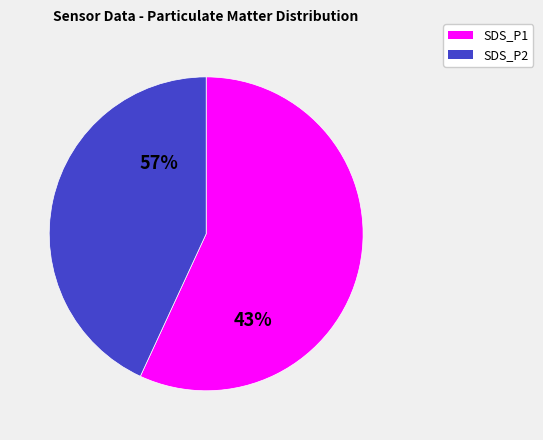

What is the ratio of the value at SDS_P2 to the value at SDS_P1?

0.7